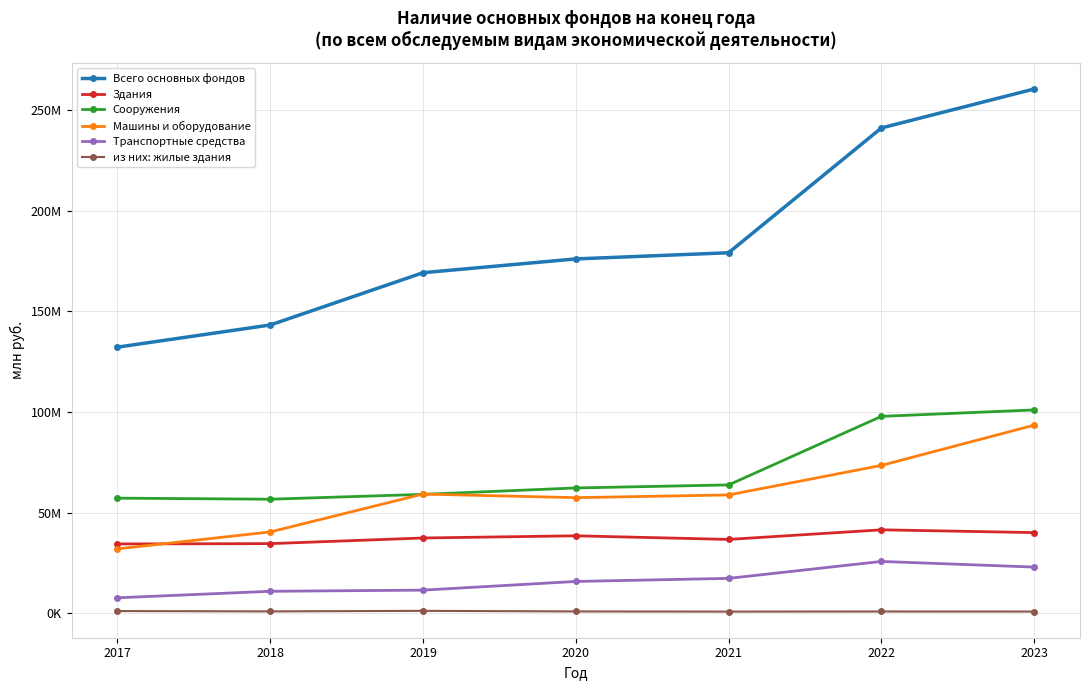

What are all the series names shown in the legend?

Всего основных фондов, Здания, Сооружения, Машины и оборудование, Транспортные средства, из них: жилые здания